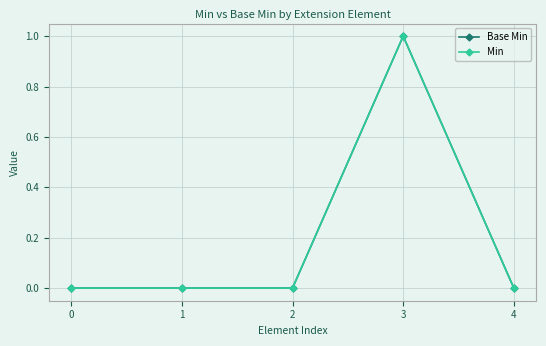

True or false: Min and Base Min cross at least once.

False